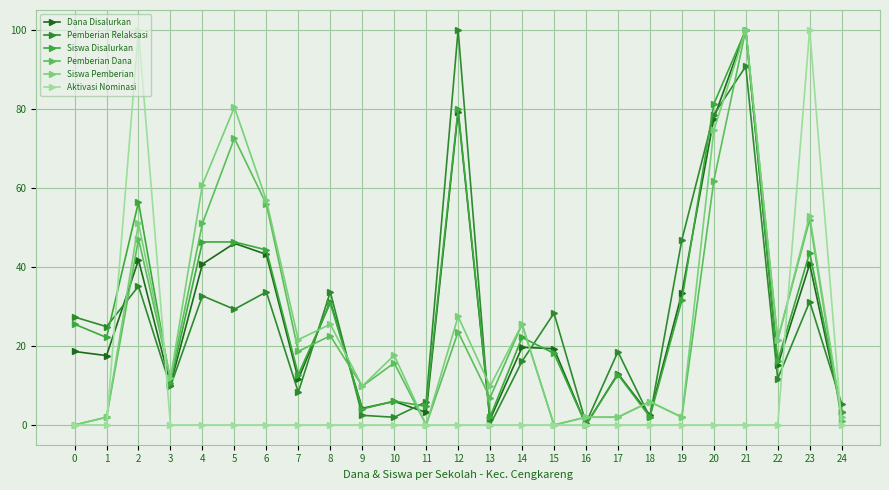

What is the value of the Siswa Pemberian point at the 22nd from the left?

100.0